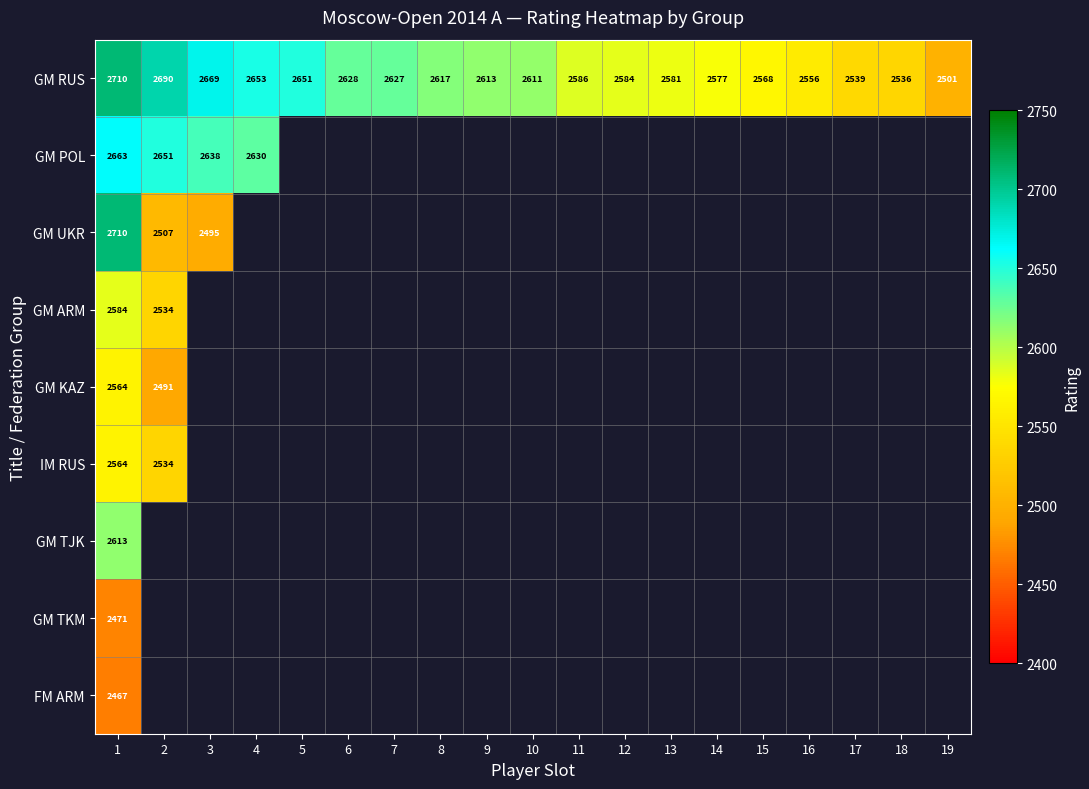

At which category is the sum across all series the highest?

1